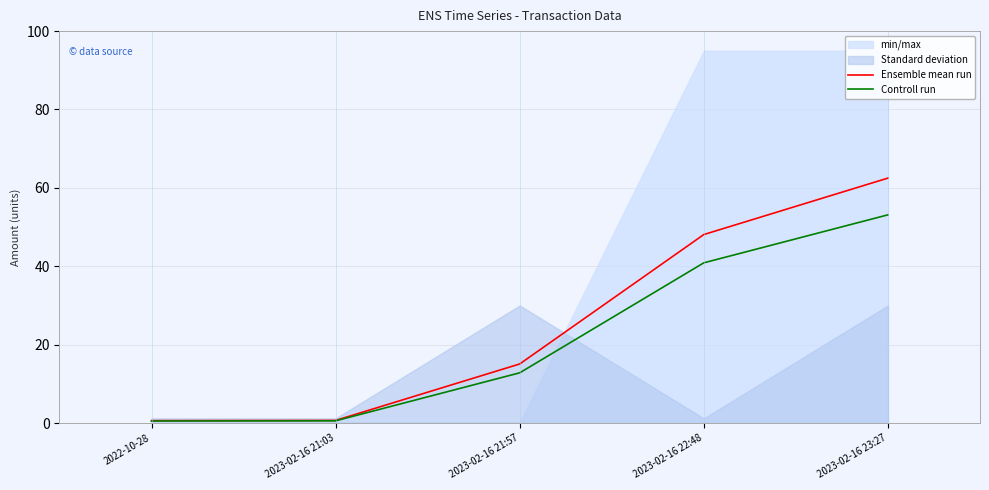

Rank the series by their average value, from highest to lowest.

Ensemble mean run, Controll run